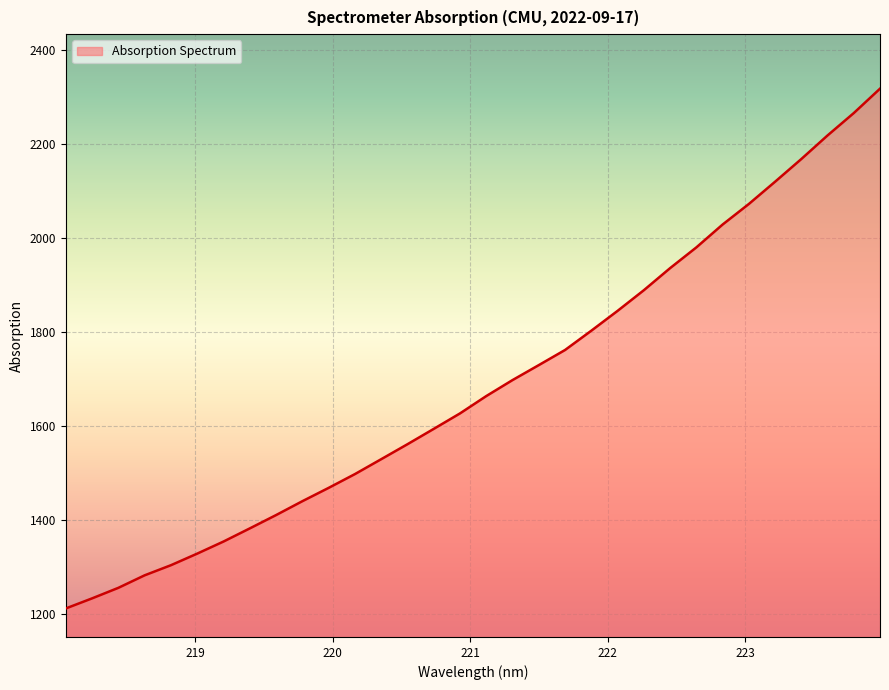

What is the smallest value displayed?

1212.7